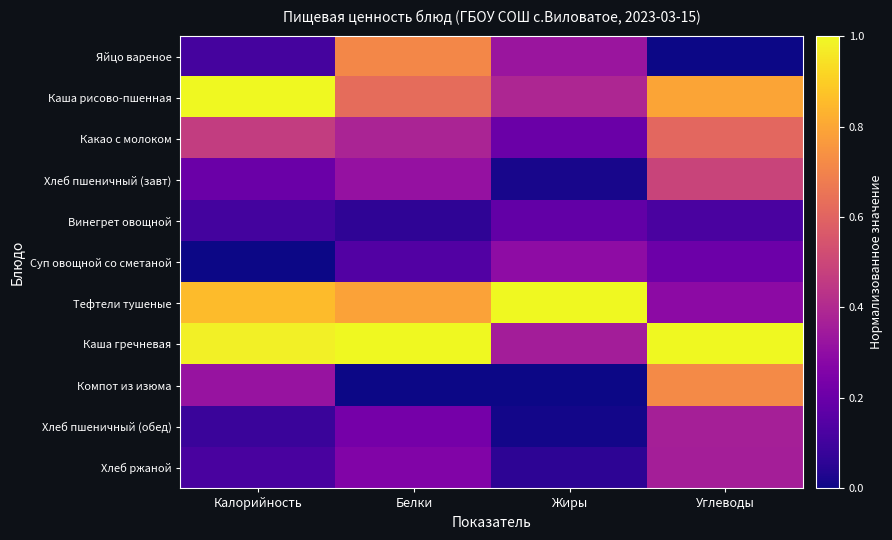

Which series has the largest total across all categories?

Каша гречневая